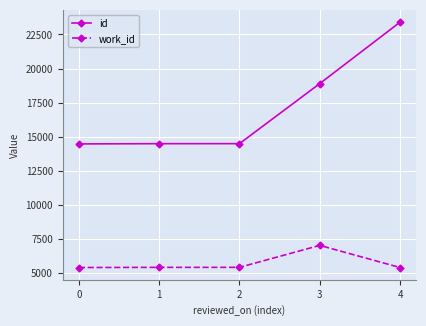

At which category is the sum across all series the highest?

4